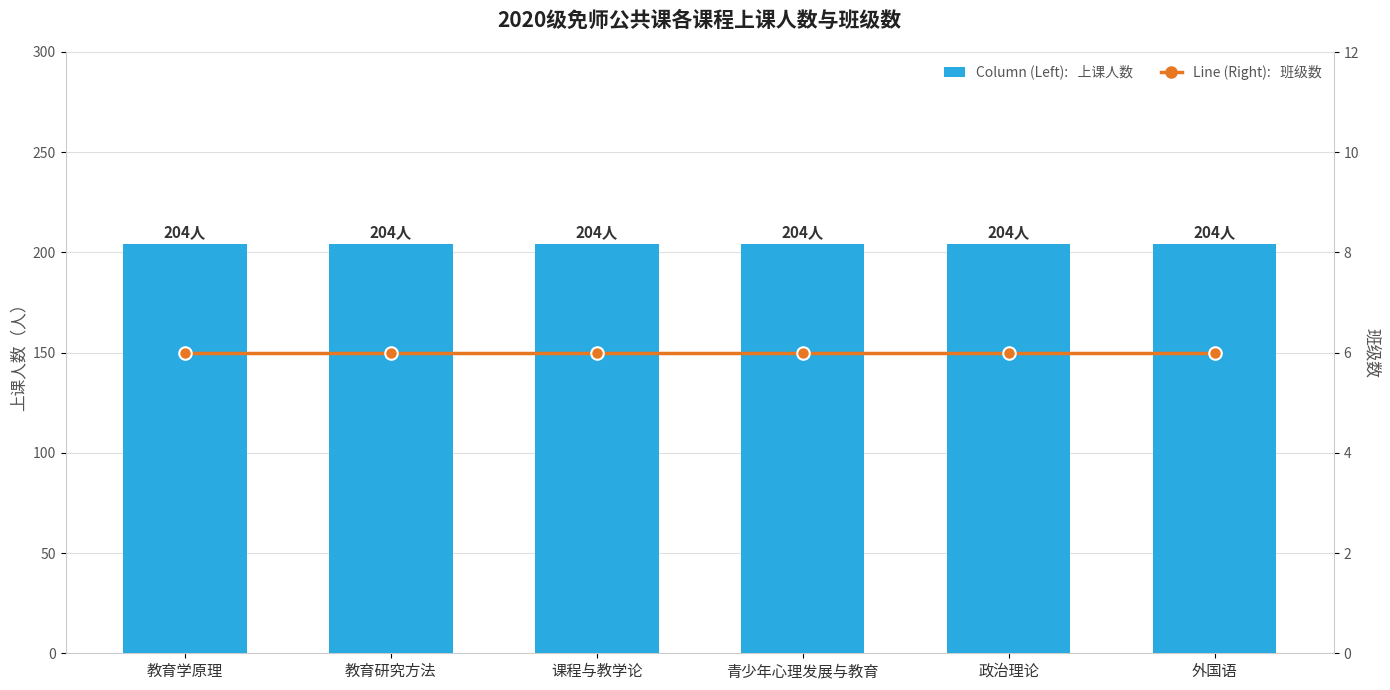

What is the difference between the highest and lowest values at 课程与教学论?

198